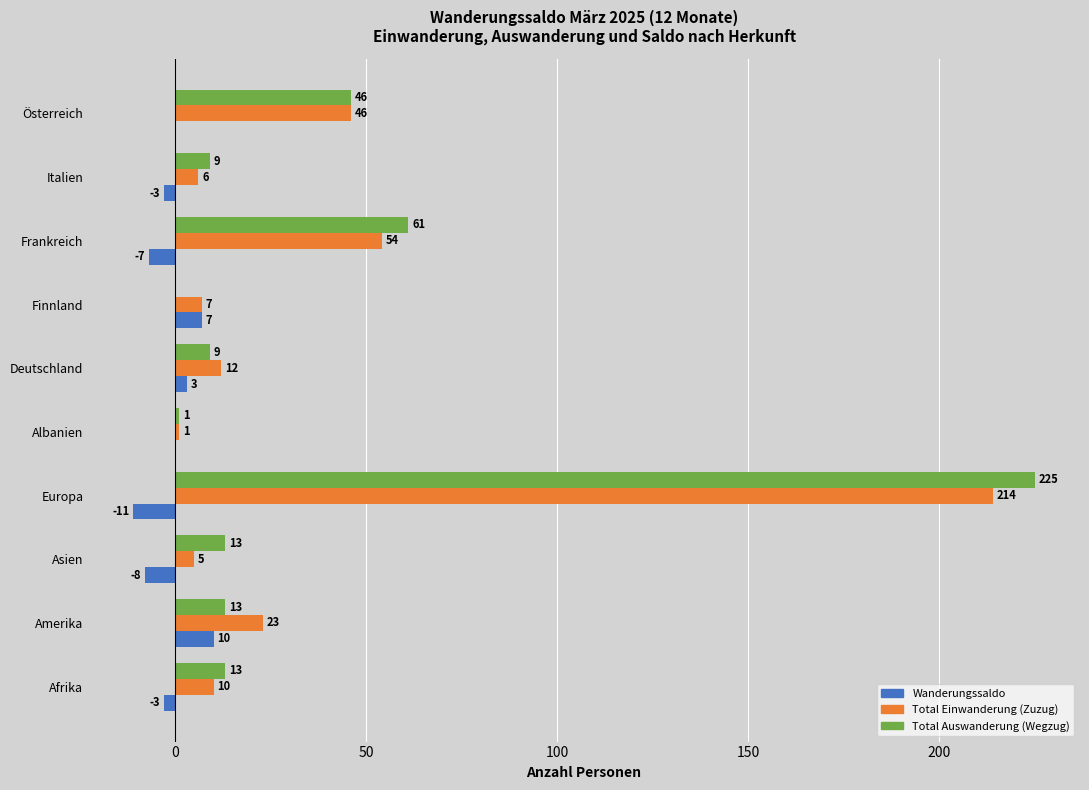

What is the total value across all series at Afrika?

20